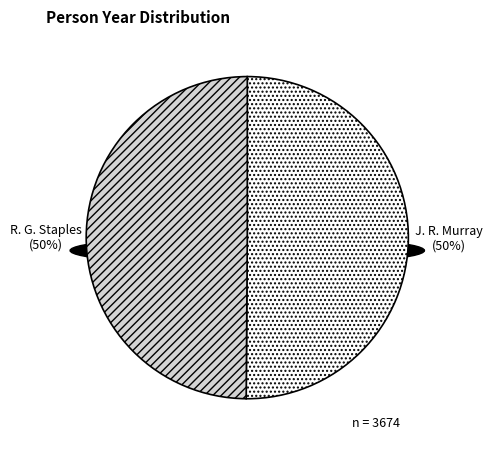

Does R. G. Staples account for over 50% of the chart?

No